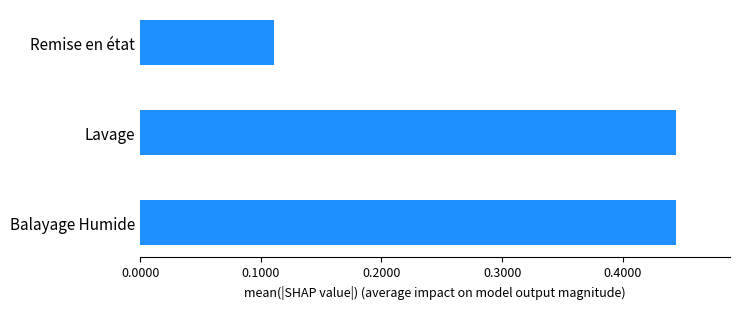

Does the chart contain stacked bars?

No